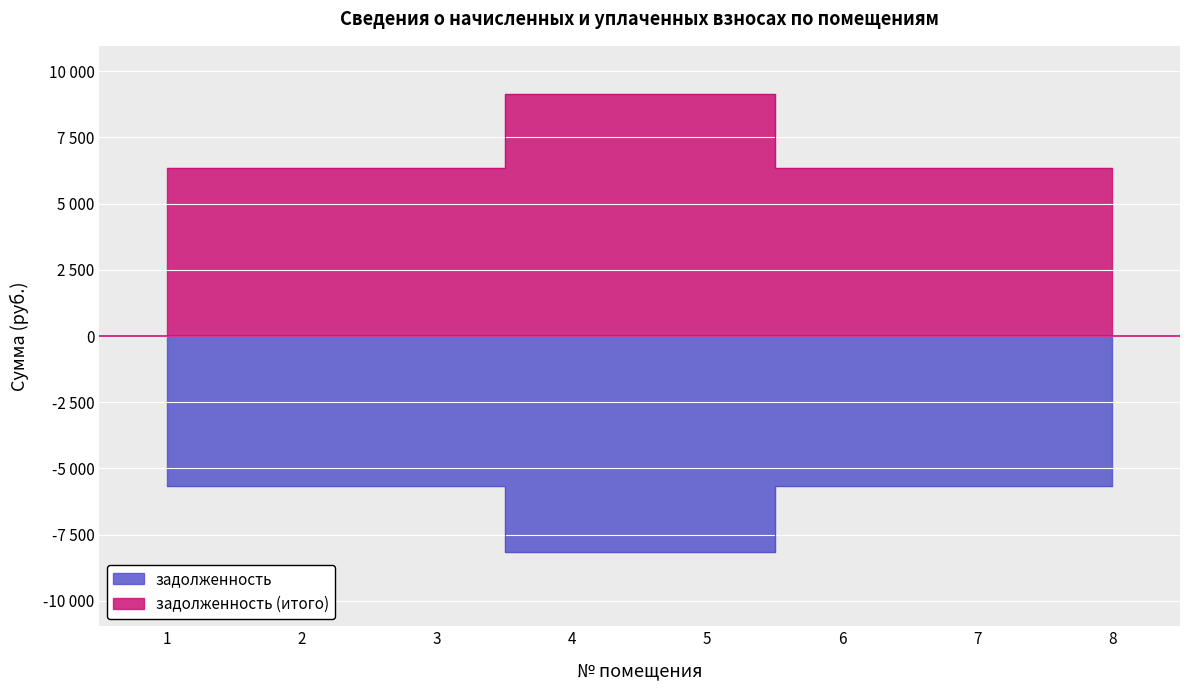

What is the value of the задолженность (итого) point at the 6th from the left?

6342.0